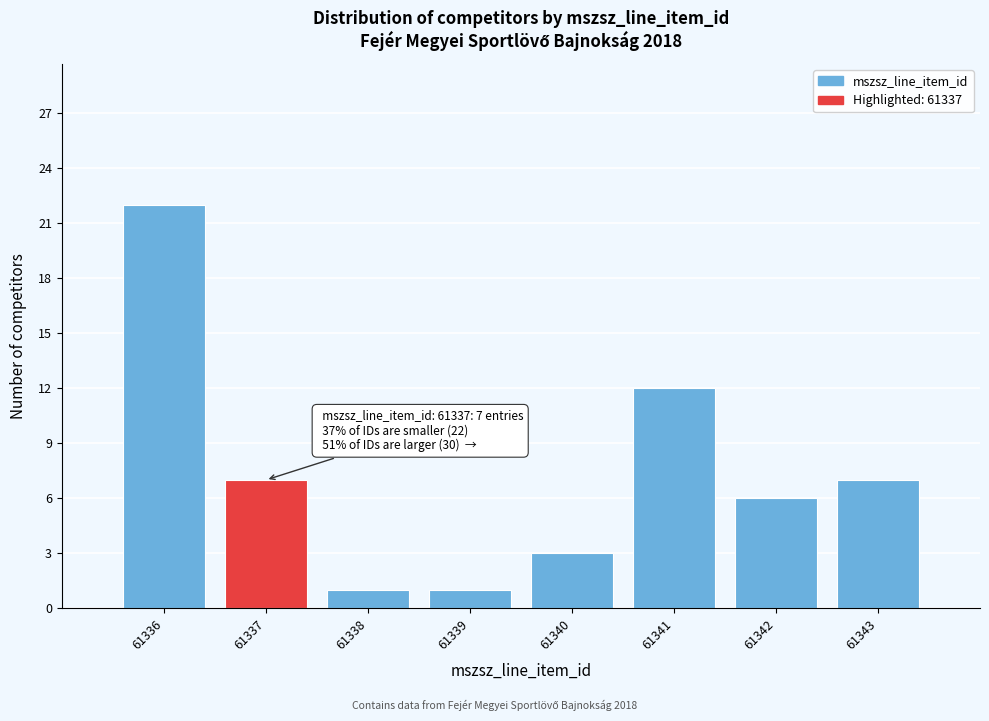

Which range on the x-axis has the tallest bar?

61335.5 to 61336.5